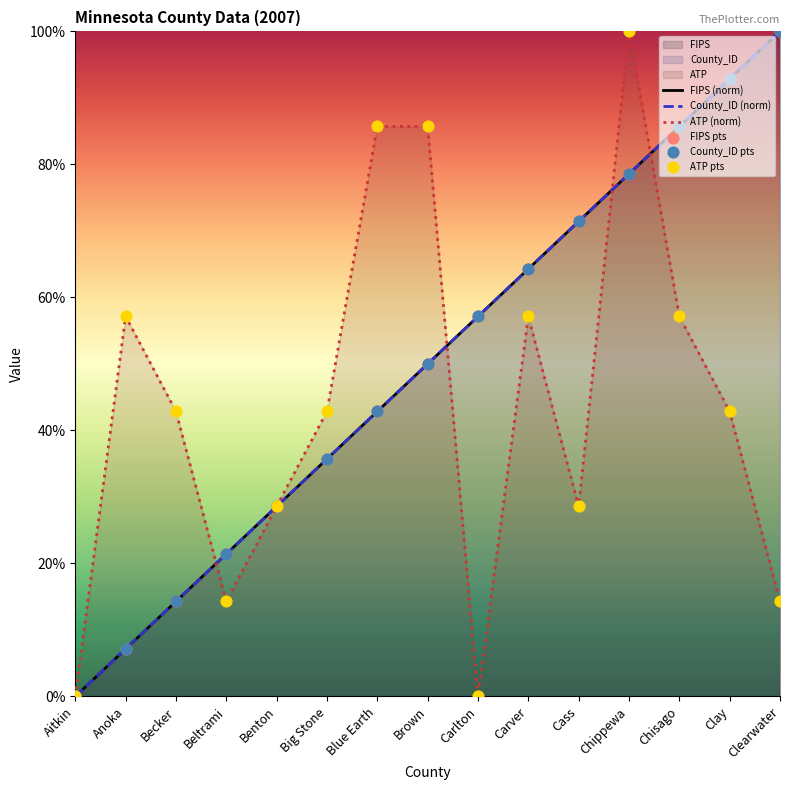

What is the total value across all series at Chisago?

457.1